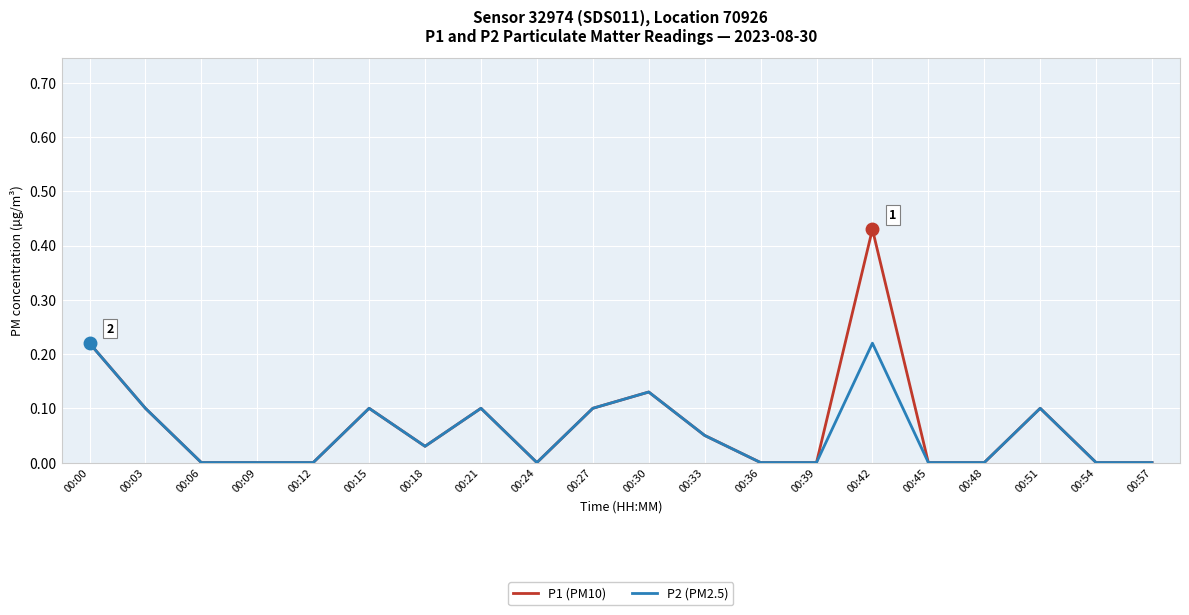

At which category is the sum across all series the highest?

00:42